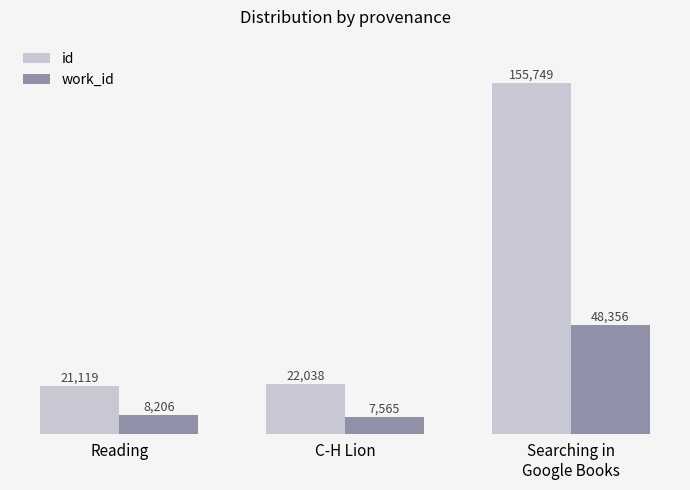

Between Reading and C-H Lion, which series saw the biggest shift?

id